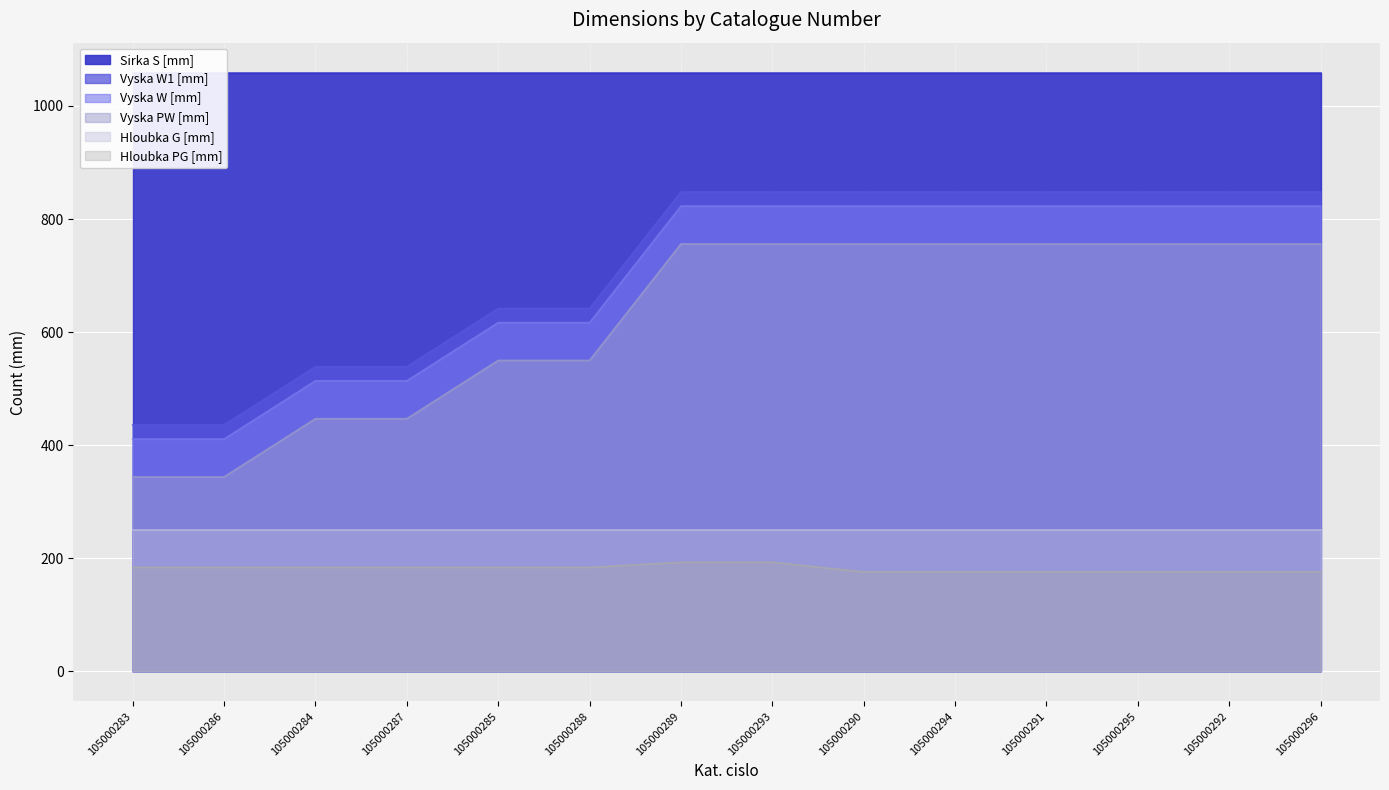

What is the label of the 2nd point from the right?

105000292